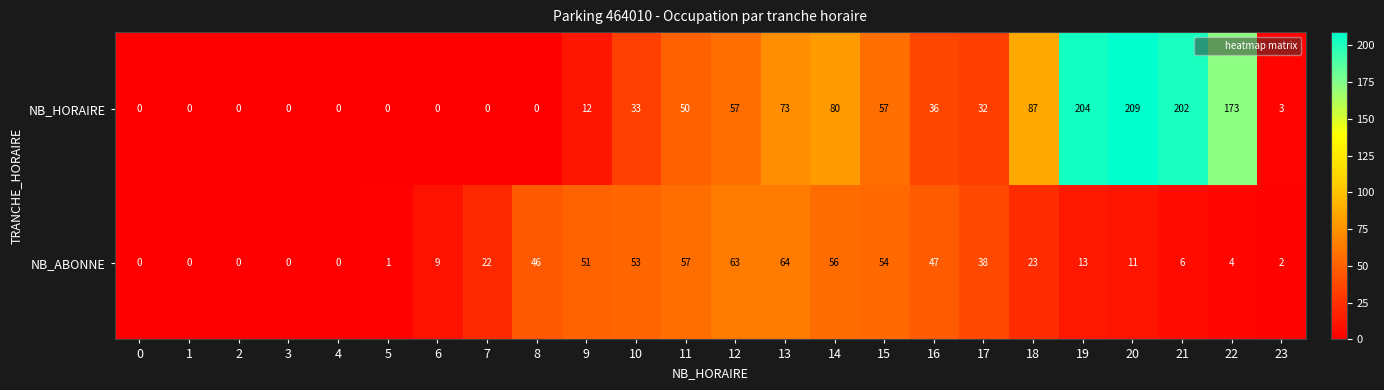

What is the difference between the highest and lowest values at 14?

24